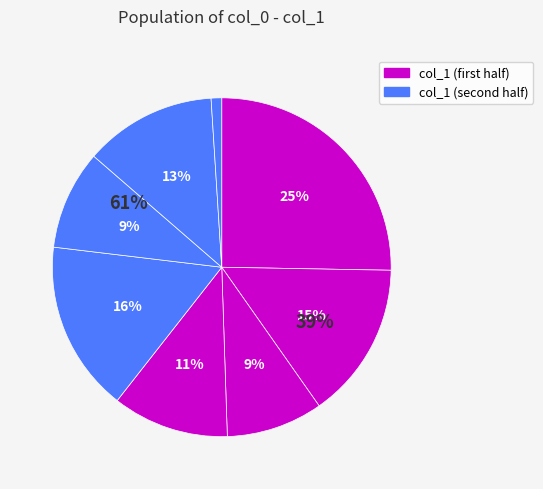

Count the number of slices in the pie.

8